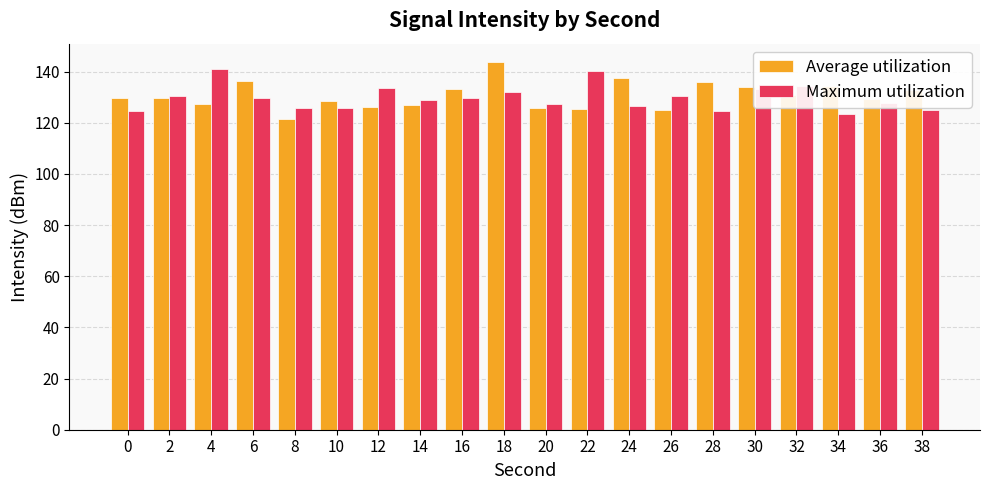

What is the total value across all series at 26?

255.5